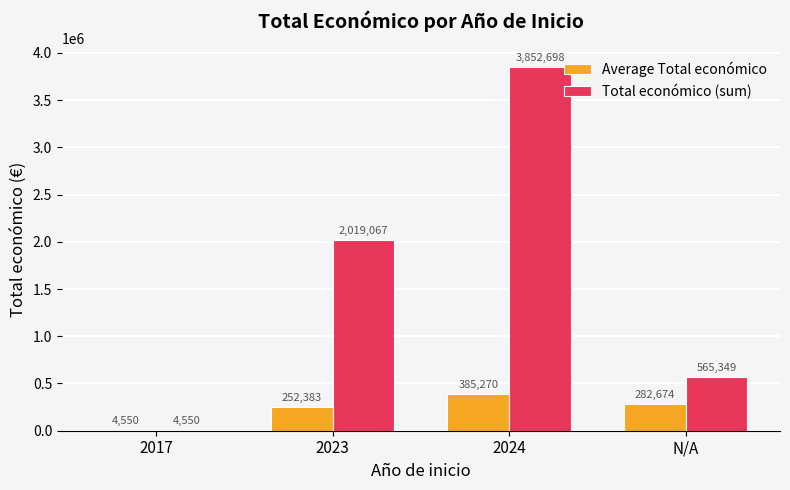

Which series has the largest total across all categories?

Total económico (sum)